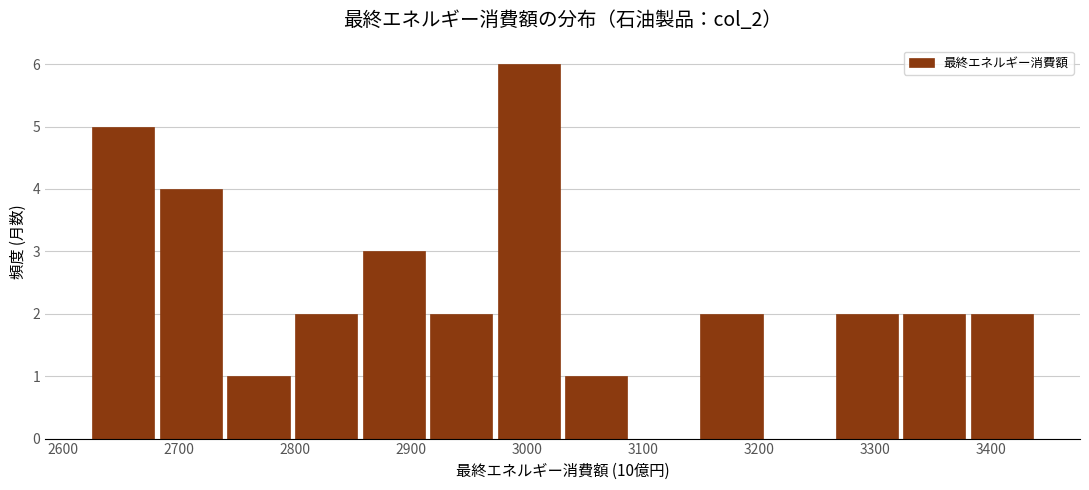

Reading left to right, list every bar in this chart as the range it spans on the x-axis followed by its height. Neither the bar edges nor the heights are printed on the chart, so give them approximately, as read against the axes.

2620 to 2680: 5
2680 to 2740: 4
2740 to 2800: 1
2800 to 2860: 2
2860 to 2910: 3
2910 to 2970: 2
2970 to 3030: 6
3030 to 3090: 1
3090 to 3150: 0
3150 to 3210: 2
3210 to 3260: 0
3260 to 3320: 2
3320 to 3380: 2
3380 to 3440: 2